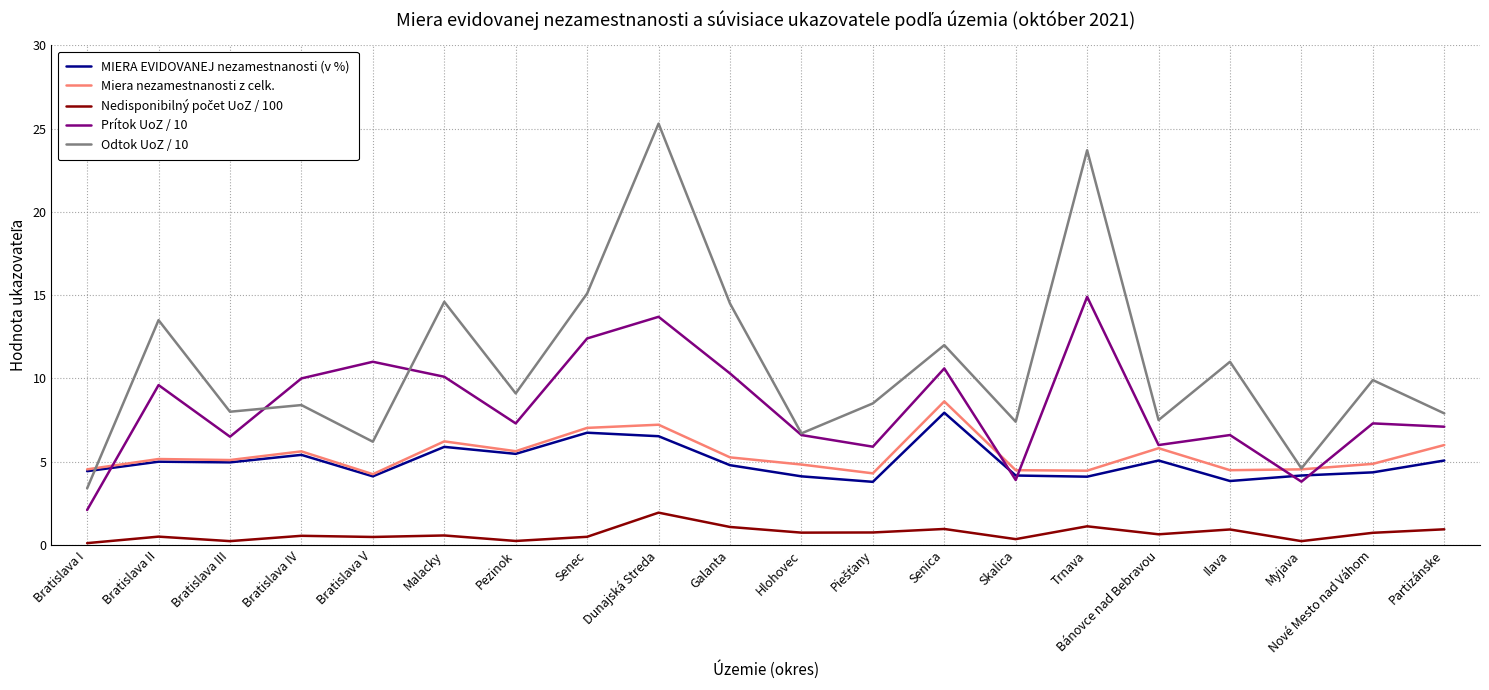

True or false: Odtok UoZ / 10 has more than 1 interior local peaks.

True